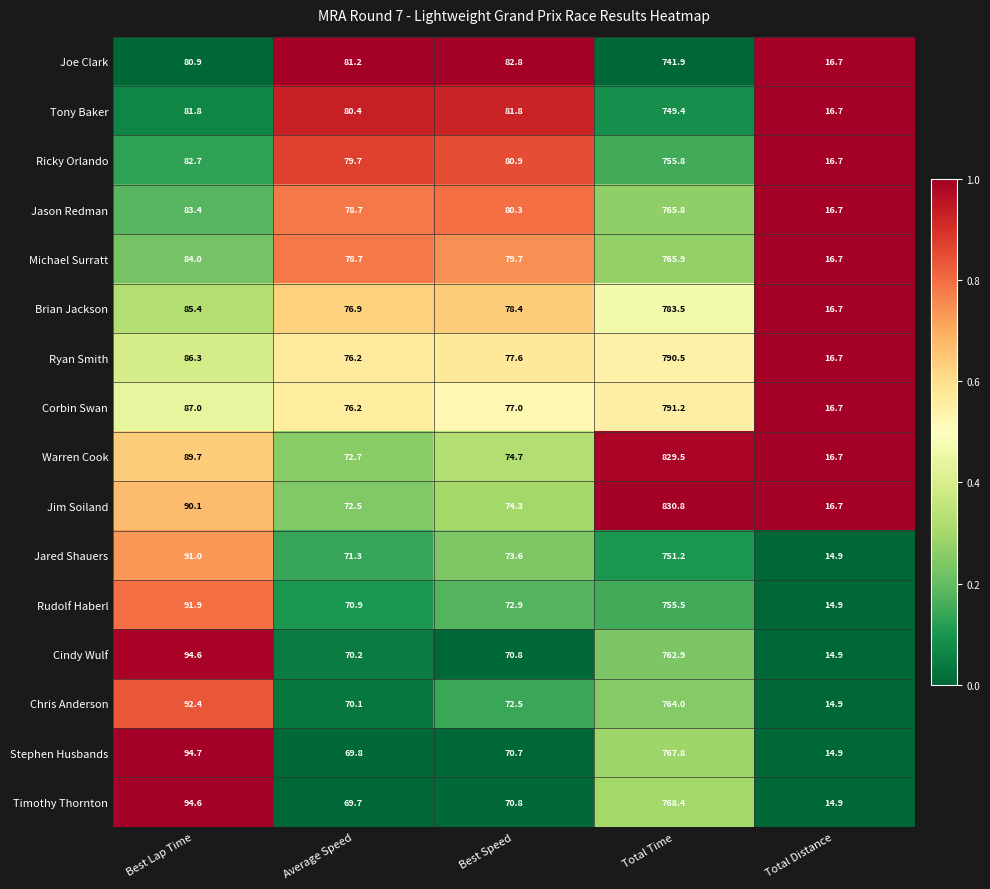

List the series in order of their peak value, highest first.

Jim Soiland, Warren Cook, Corbin Swan, Ryan Smith, Brian Jackson, Timothy Thornton, Stephen Husbands, Michael Surratt, Jason Redman, Chris Anderson, Cindy Wulf, Ricky Orlando, Rudolf Haberl, Jared Shauers, Tony Baker, Joe Clark